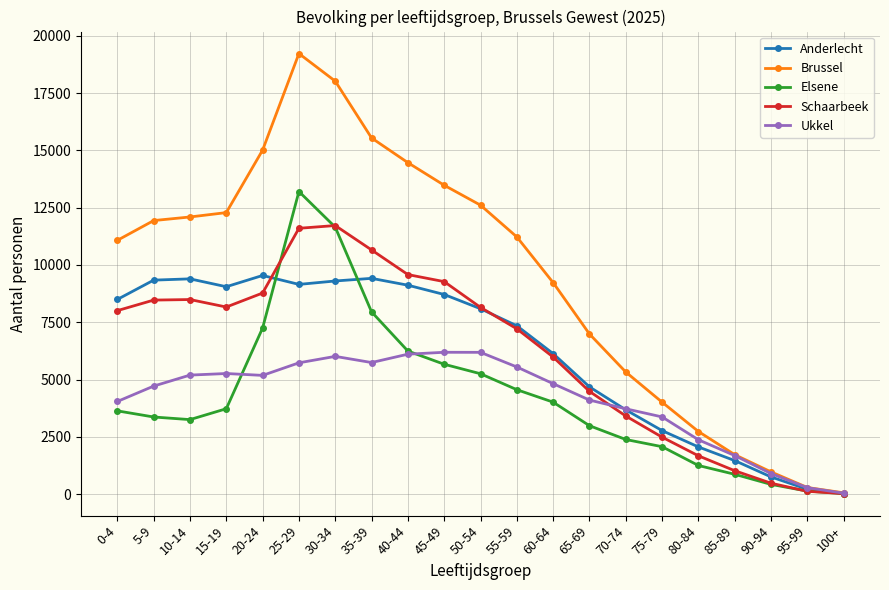

List the series in order of their peak value, lowest first.

Ukkel, Anderlecht, Schaarbeek, Elsene, Brussel